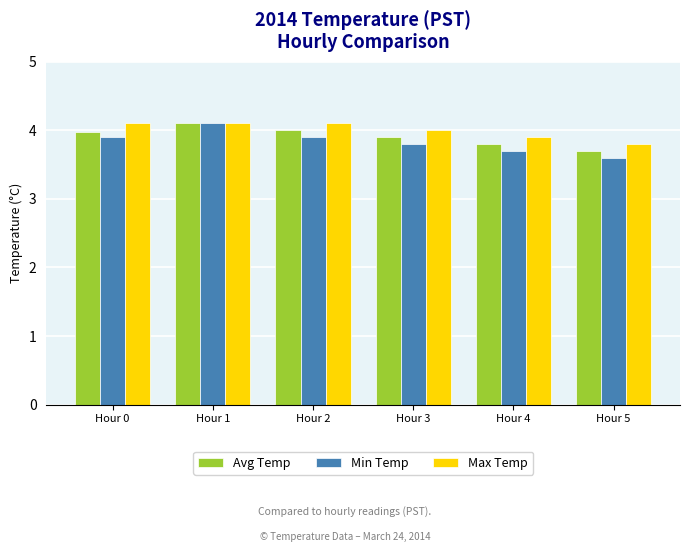

What are all the series names shown in the legend?

Avg Temp, Min Temp, Max Temp